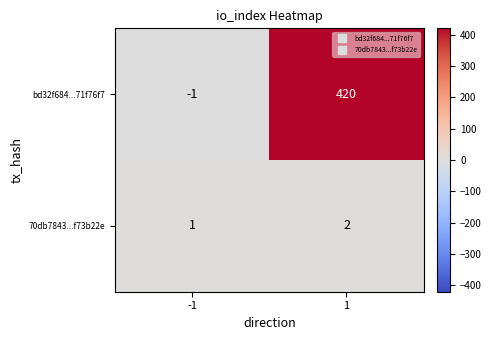

Reading right to left, what are all the values shown in this chart?

bd32f684...71f76f7: 420	-1
70db7843...f73b22e: 2	1